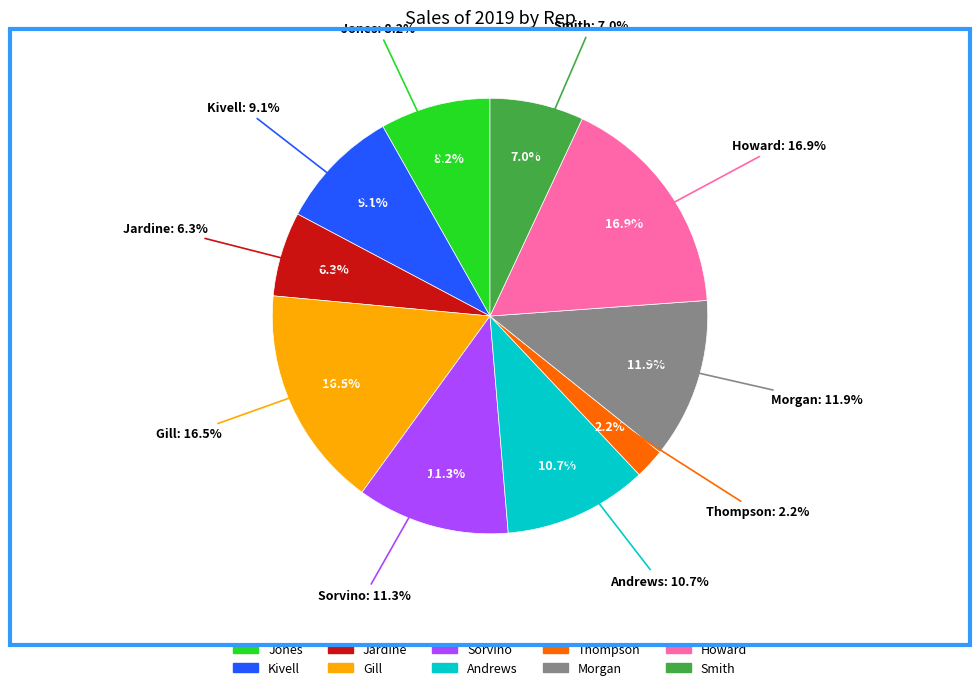

The Thompson slice represents 2% of the pie. True or false?

True